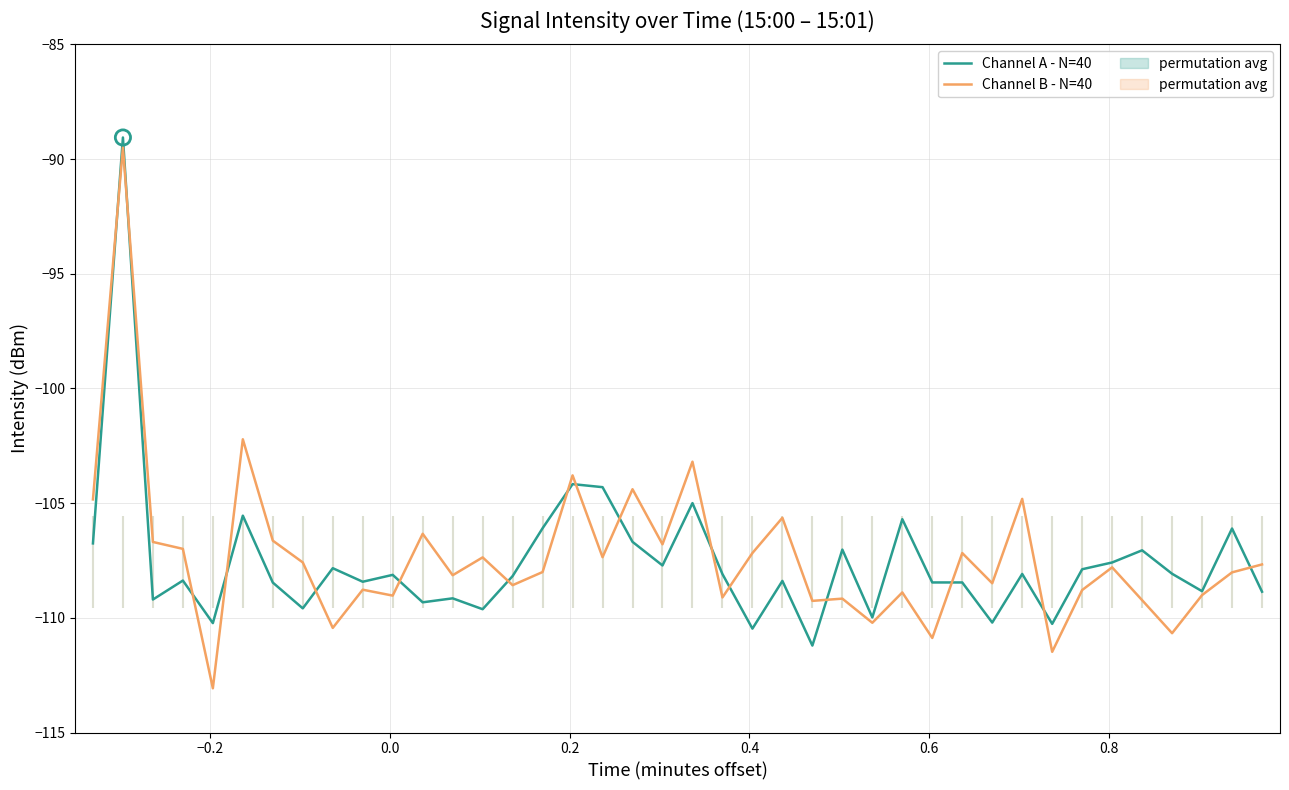

What is the minimum value for Channel A - N=40?

-111.2